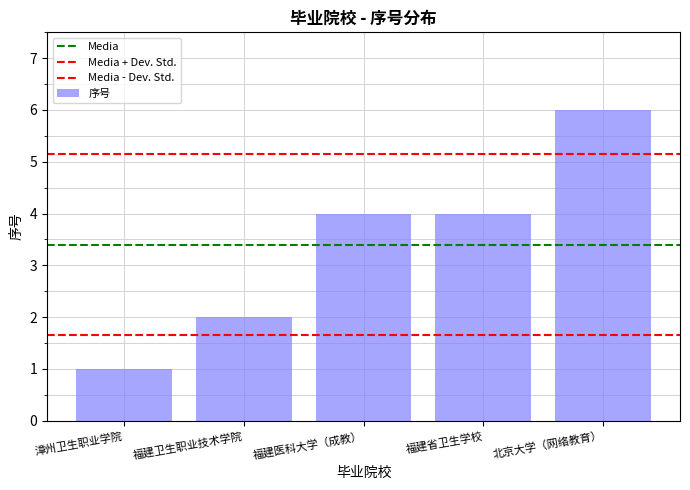

What value does the data have at 福建省卫生学校?

4